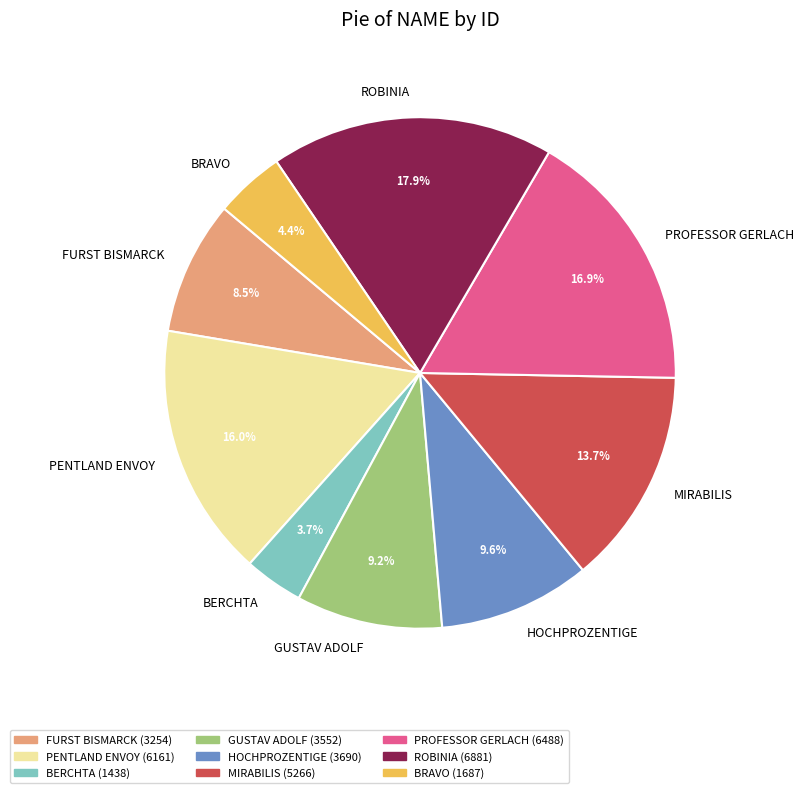

Which category has the smallest portion of the pie?

BERCHTA